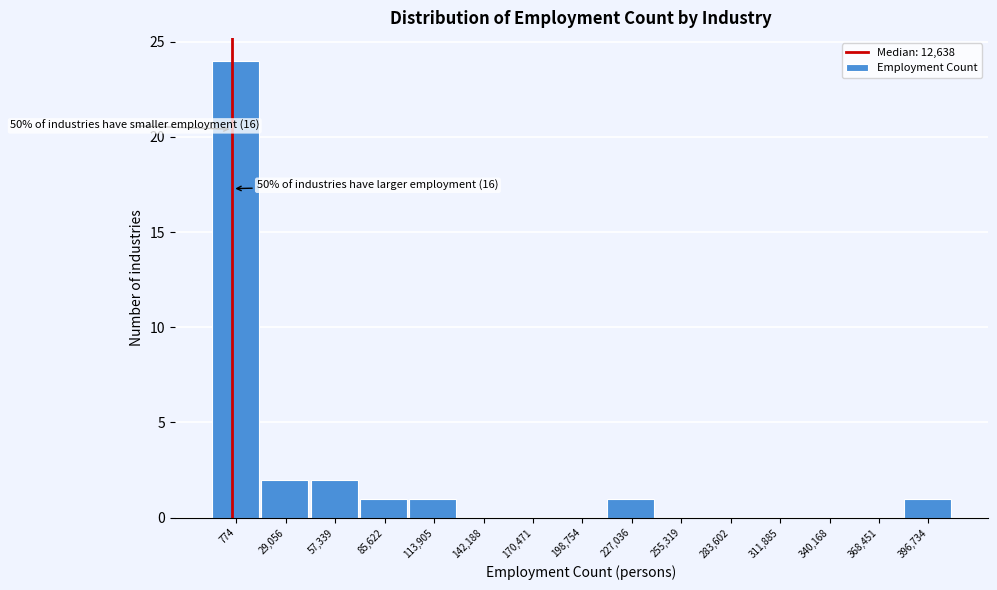

Reading left to right, list all the values displayed in this chart.

774=24	29,056=2	57,339=2	85,622=1	113,905=1	142,188=0	170,471=0	198,754=0	227,036=1	255,319=0	283,602=0	311,885=0	340,168=0	368,451=0	396,734=1